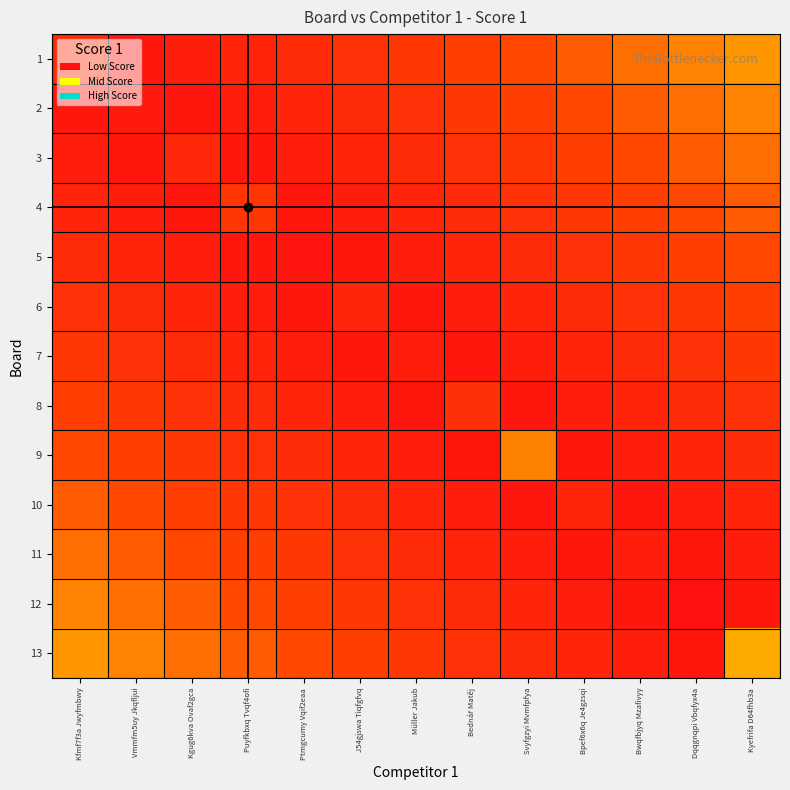

At which category does the chart reach its peak across all series?

Kyefrifa D64fhb3a